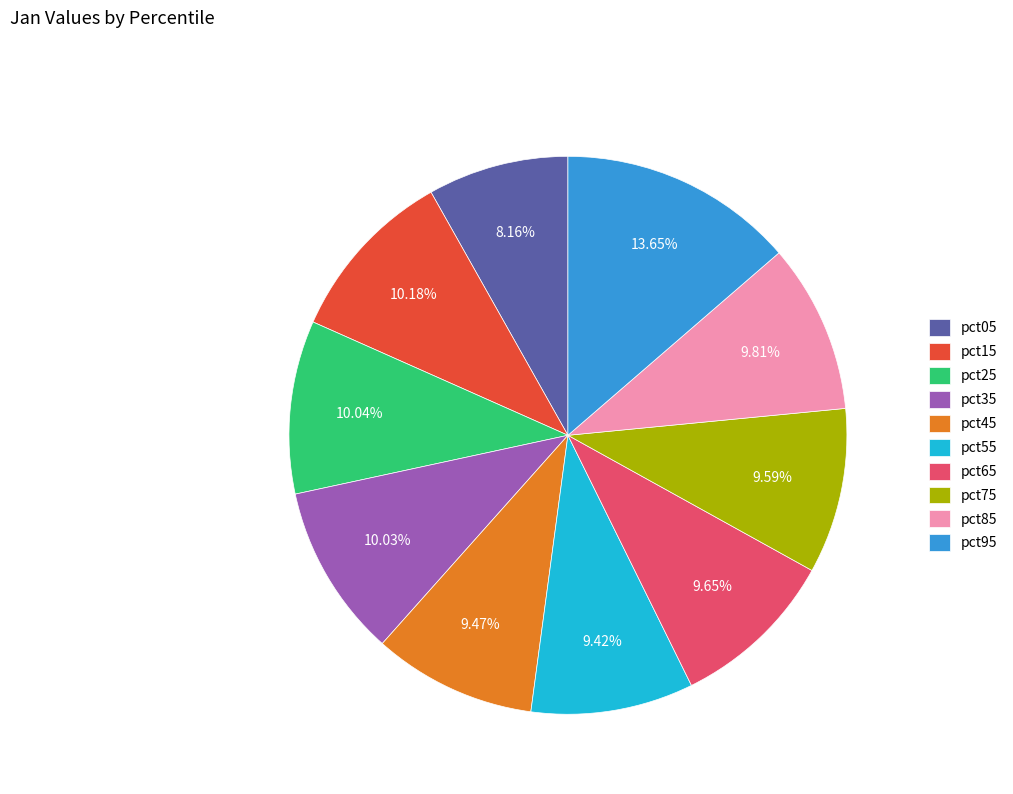

What is the total percentage of pct15 and pct95?

23.8%